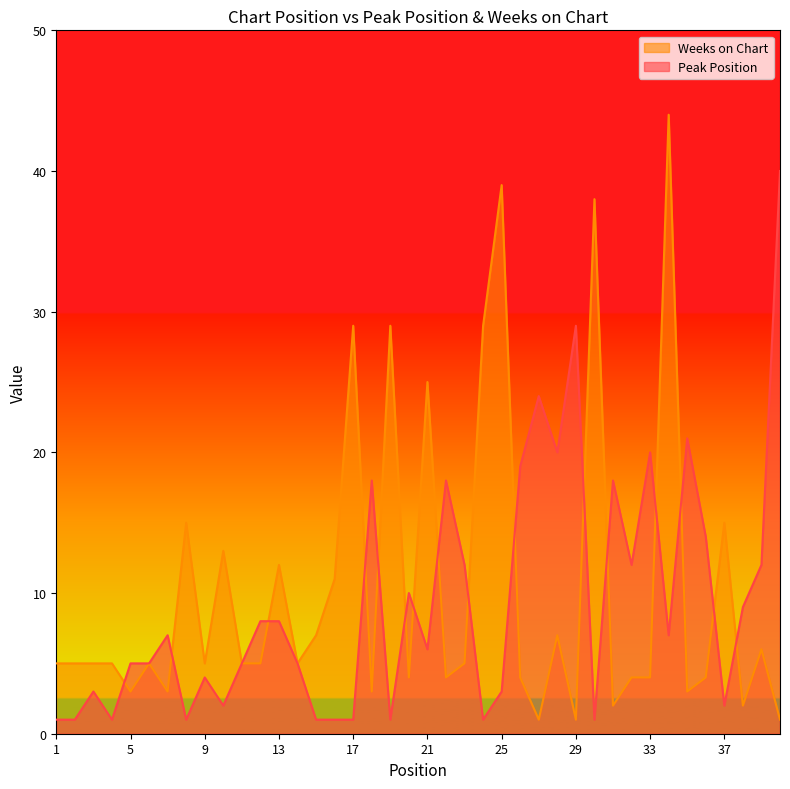

True or false: Weeks on Chart has a value of 5 at 14.

True